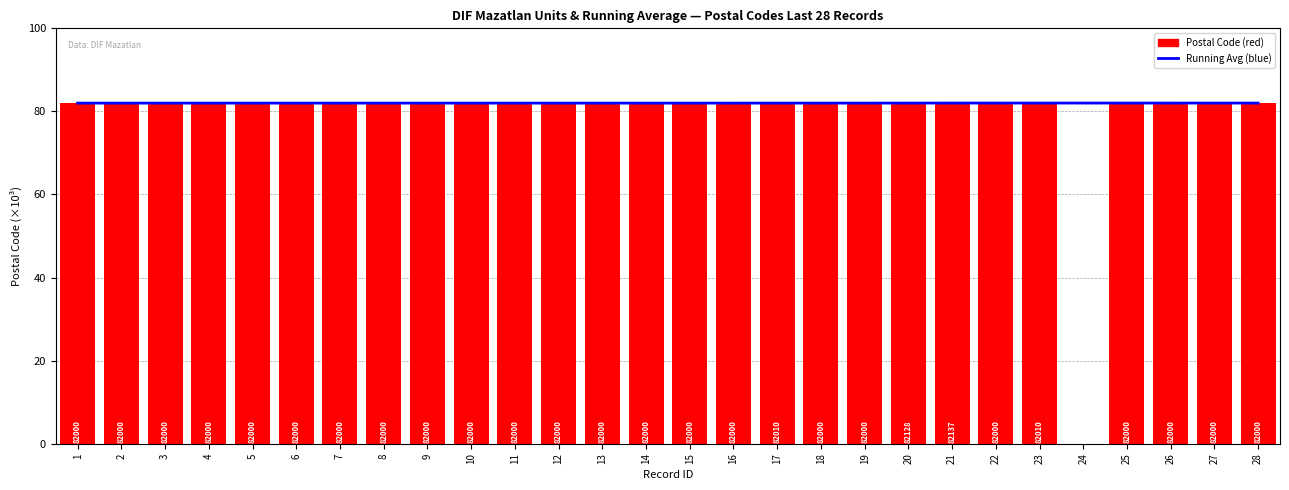

Is it true that Running Average equals 137811.0 at 3?

False